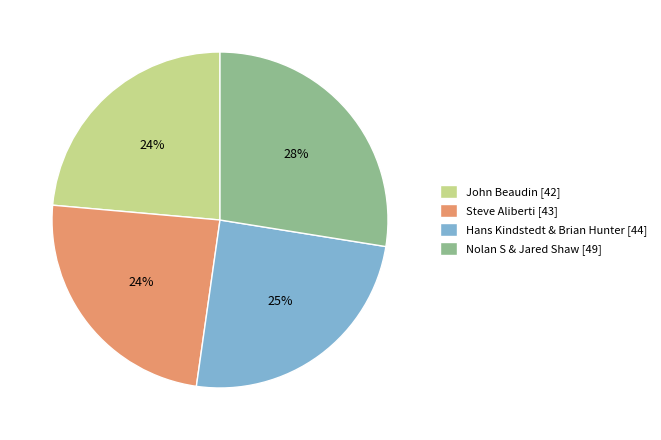

Is John Beaudin the majority of the pie?

No